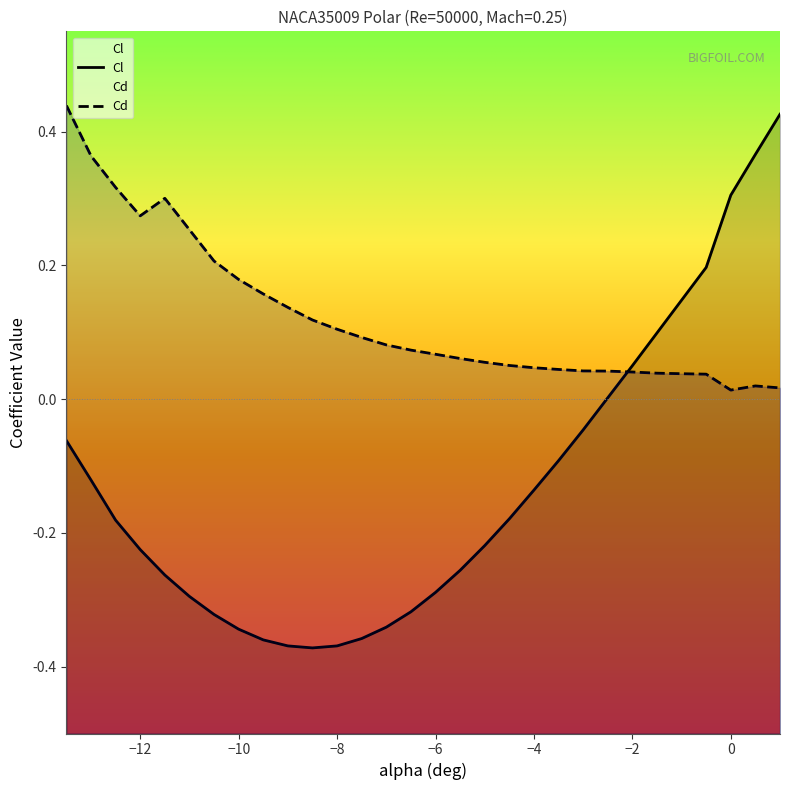

At how many categories does at least one series exceed 0?

30